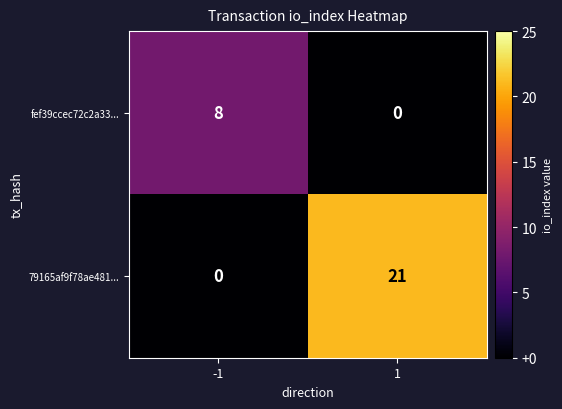

Is it true that fef39ccec72c2a33... equals 4 at 1?

False